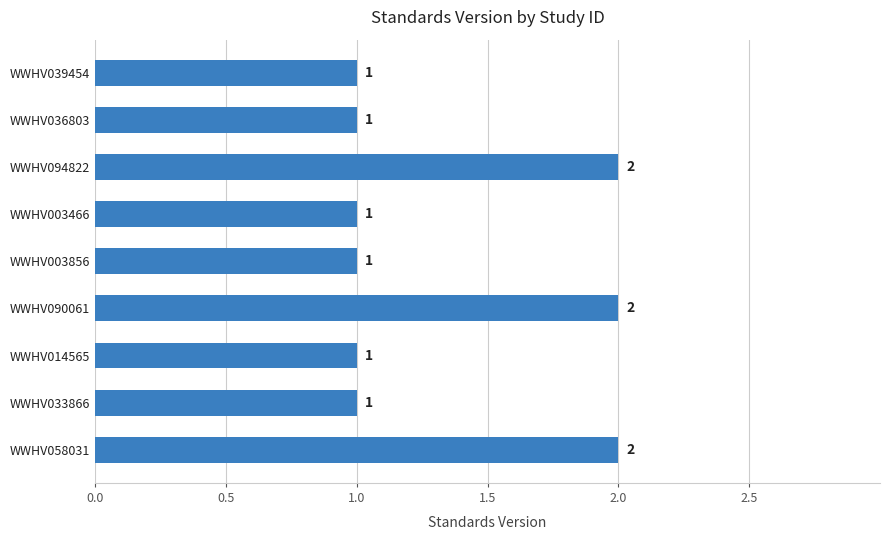

What is the smallest value displayed?

1